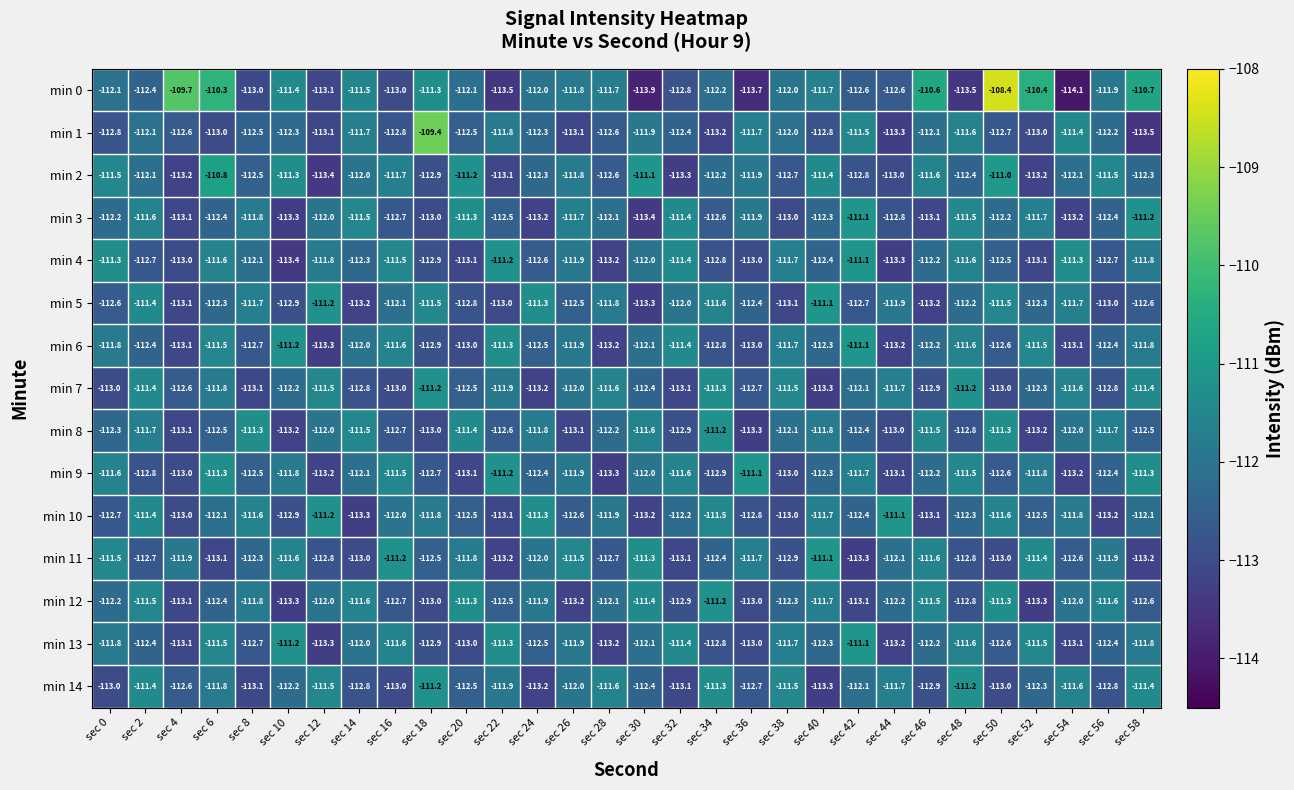

How many series are shown in this chart?

15